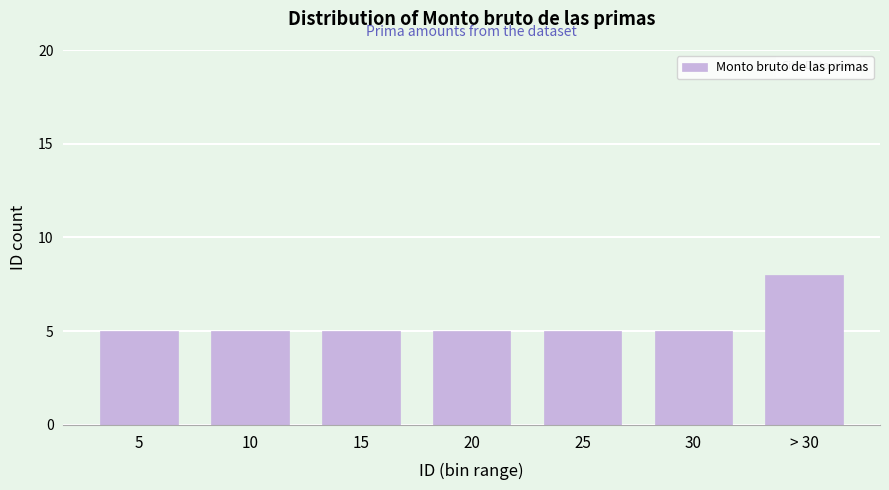

Reading right to left, what are all the values shown in this chart?

> 30=8	30=5	25=5	20=5	15=5	10=5	5=5